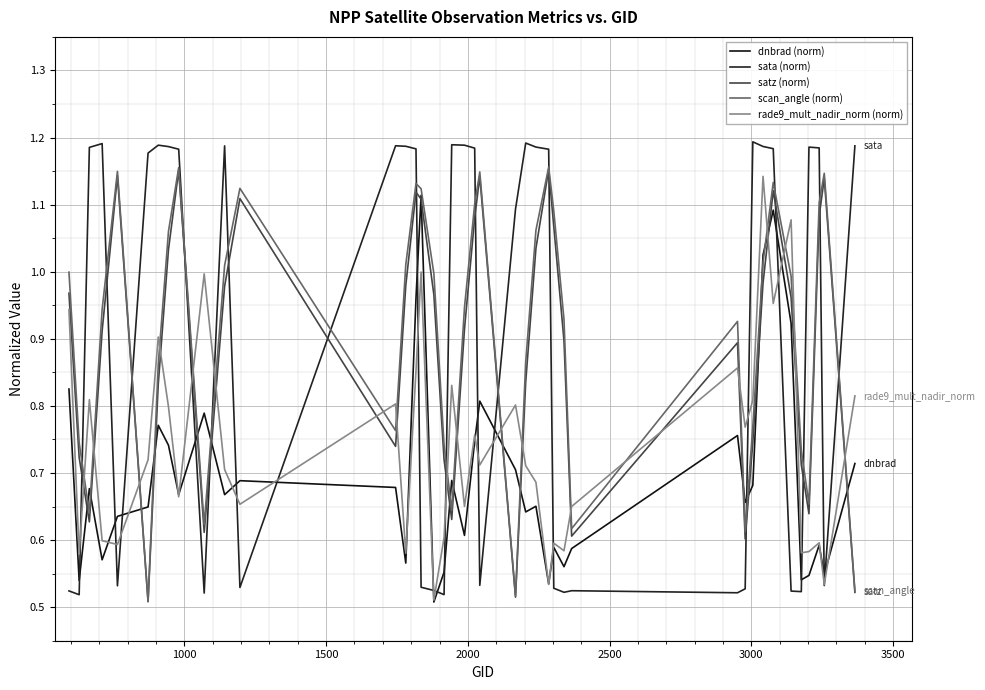

True or false: sata (norm) has more than 0 interior local peaks.

True